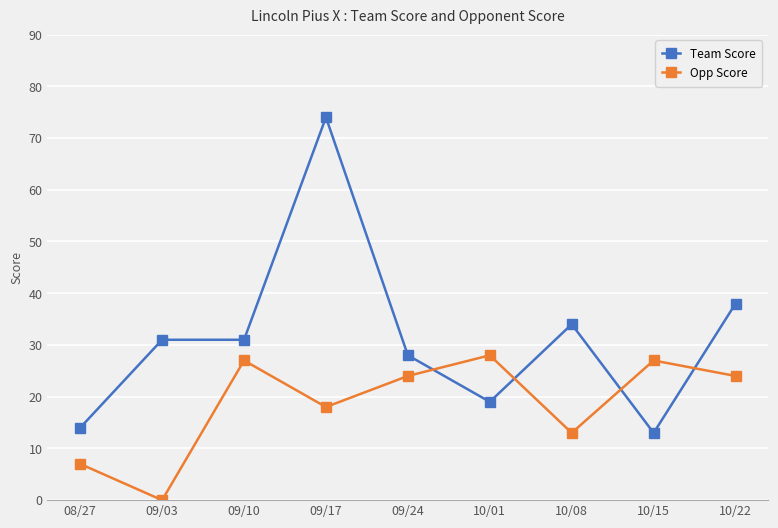

What are all the series names shown in the legend?

Team Score, Opp Score